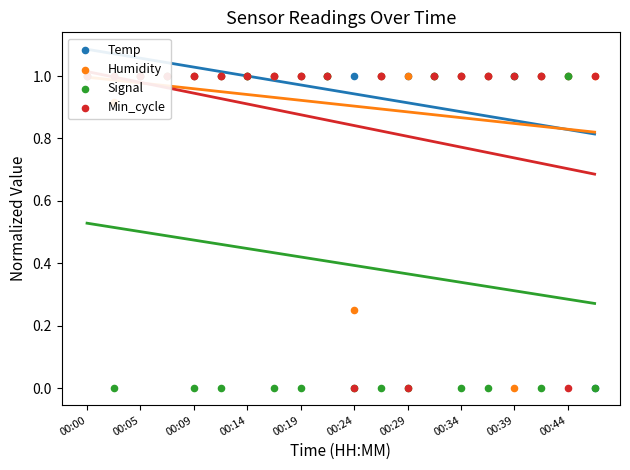

What are all the series names shown in the legend?

Temp, Humidity, Signal, Min_cycle